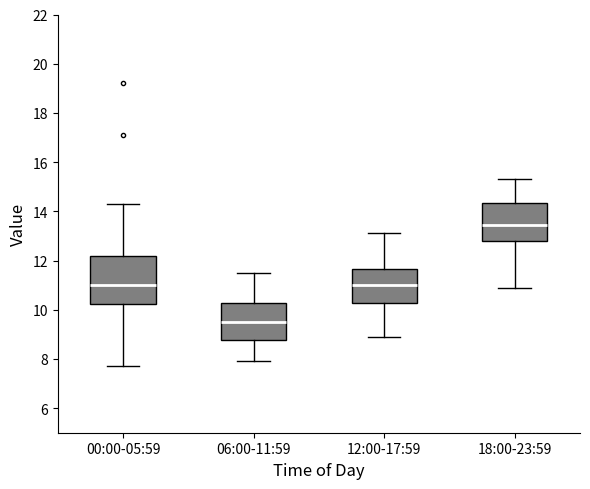

Reading left to right, transcribe this box plot: for each box, give where its median line is, the range the box spans, and where its two whiskers end, as read against the y-axis. The values are not printed on the chart, so give them approximately, as read against the axis.

00:00-05:59: median 11.0, box 10.2 to 12.2, whiskers 7.8 to 14.4
06:00-11:59: median 9.6, box 8.8 to 10.2, whiskers 8.0 to 11.6
12:00-17:59: median 11.0, box 10.2 to 11.6, whiskers 9.0 to 13.2
18:00-23:59: median 13.4, box 12.8 to 14.4, whiskers 11.0 to 15.4